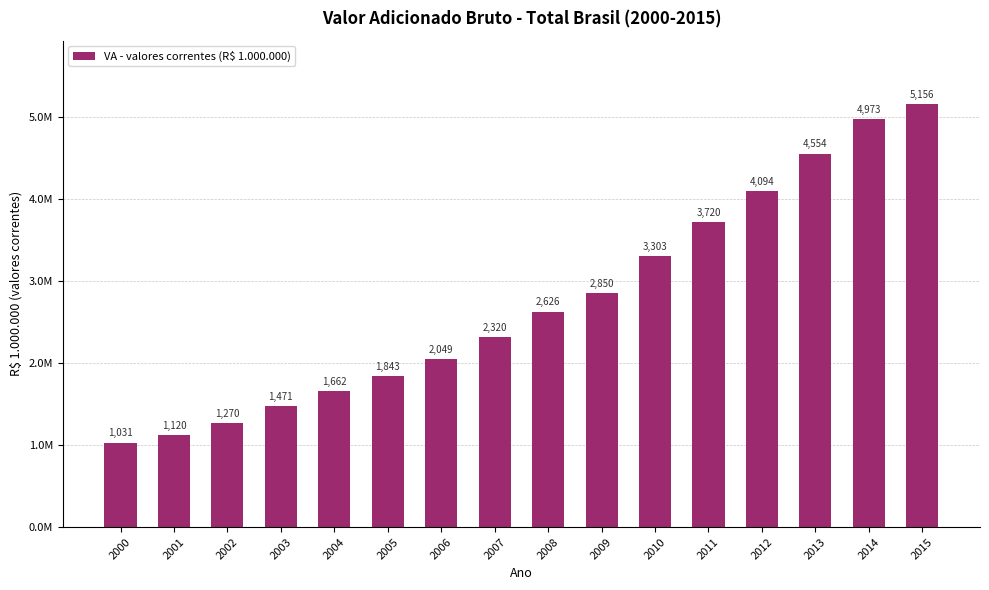

What is the ratio of the value at 2013 to the value at 2010?

1.4